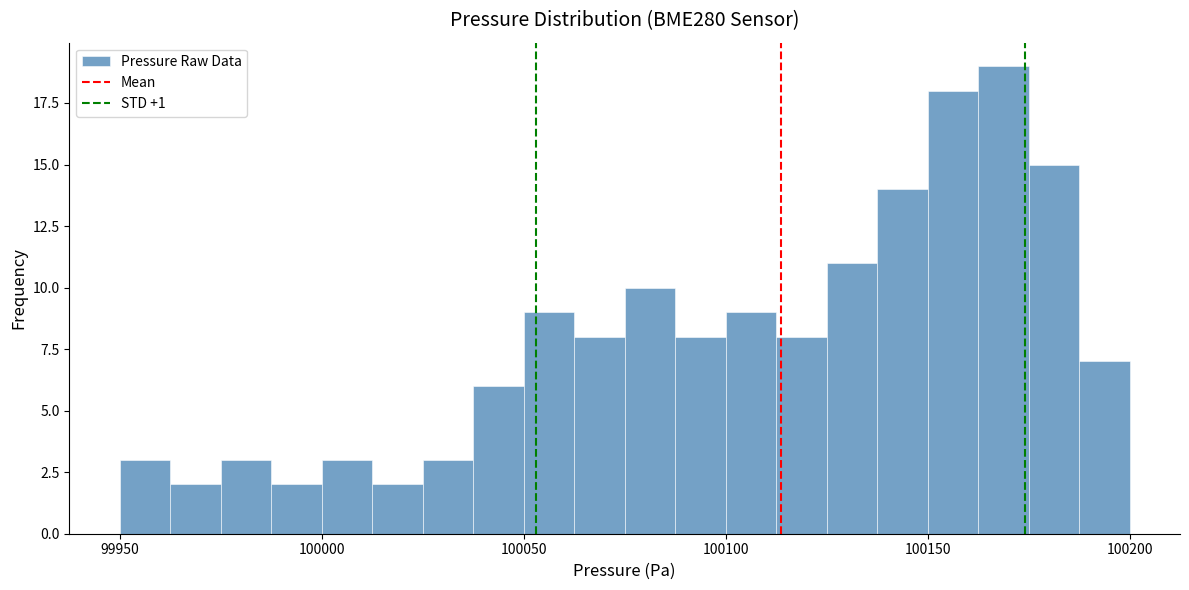

Around what value on the x-axis is the tallest bar? Give the approximate position of its centre, as read against the axis.

100170